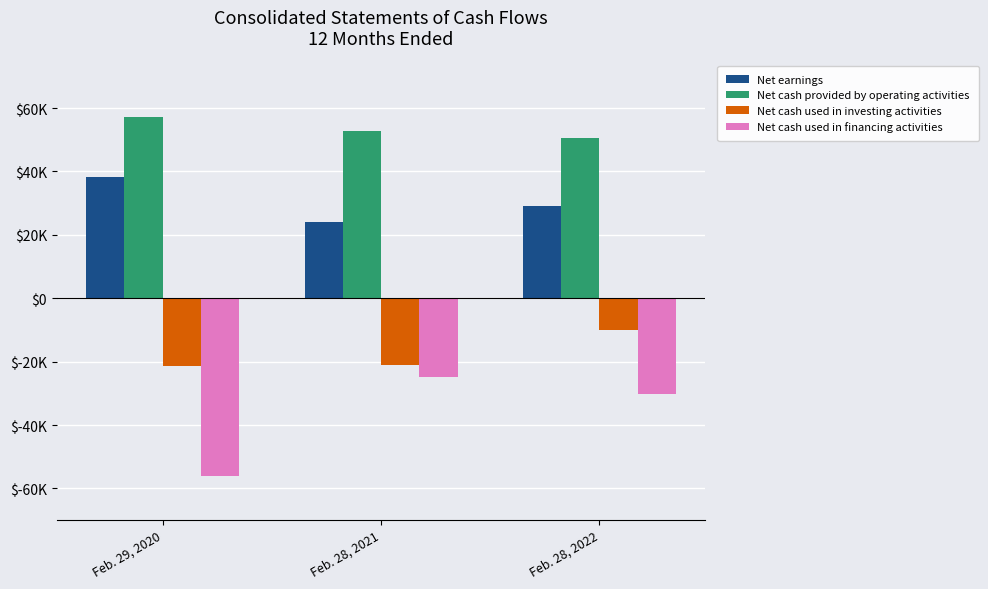

List the labels in order of Net cash used in investing activities value, largest first.

Feb. 28, 2022, Feb. 28, 2021, Feb. 29, 2020